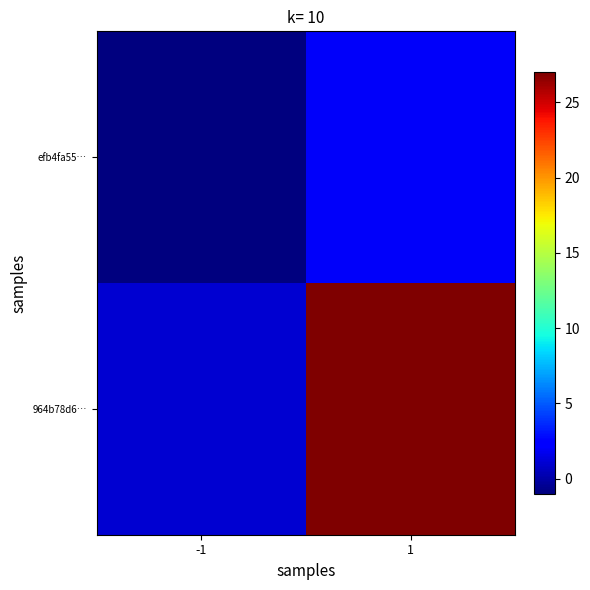

Between -1 and 1, which series saw the biggest shift?

964b78d6…